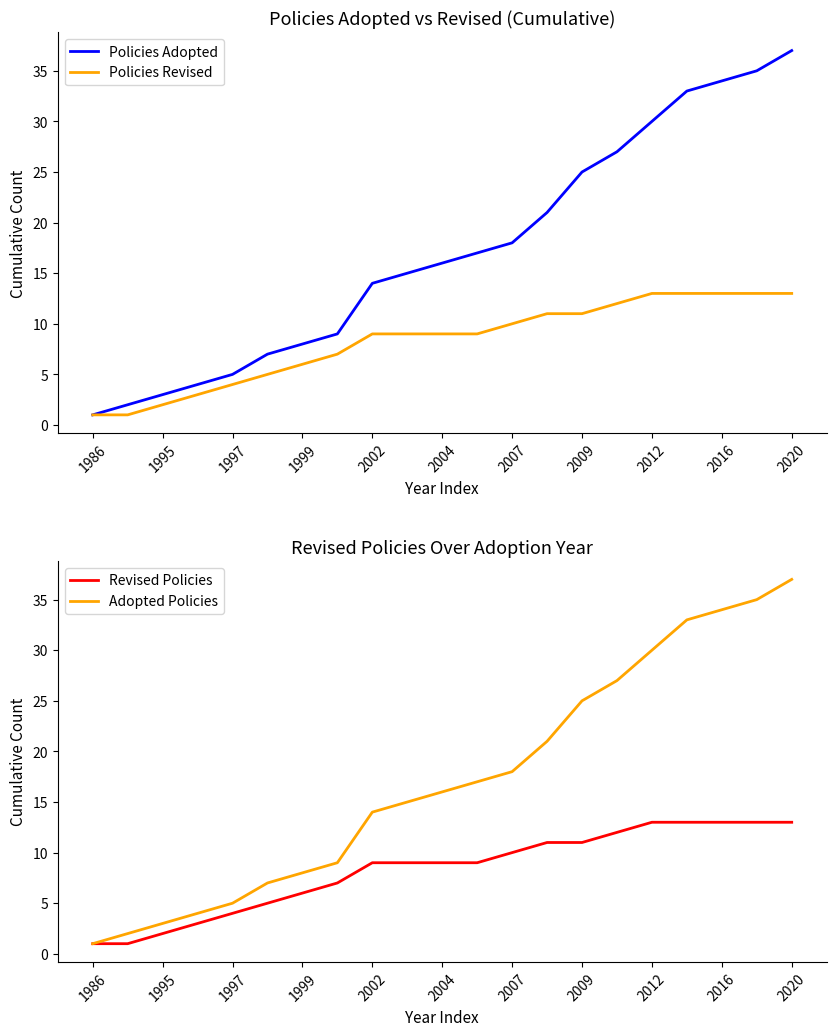

Which label corresponds to the smallest value in the chart?

1986